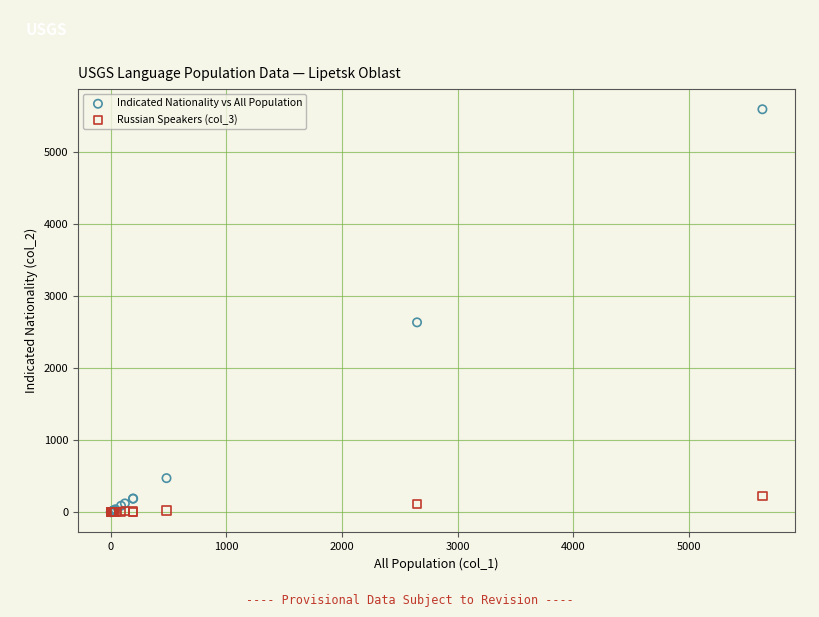

In the Indicated Nationality vs All Population series, what Y value is closest to 2796?

2635